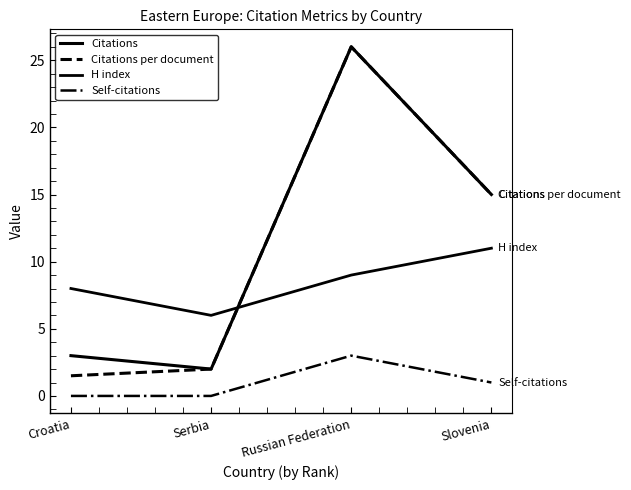

Does the chart display data point markers on the line(s)?

No